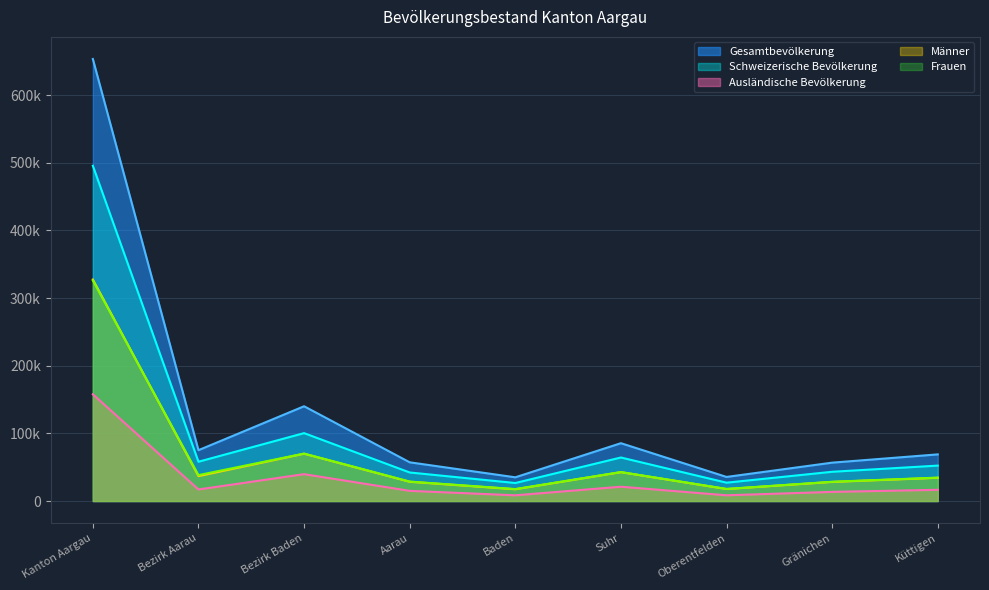

True or false: Schweizerische Bevölkerung and Männer intersect in this chart.

False